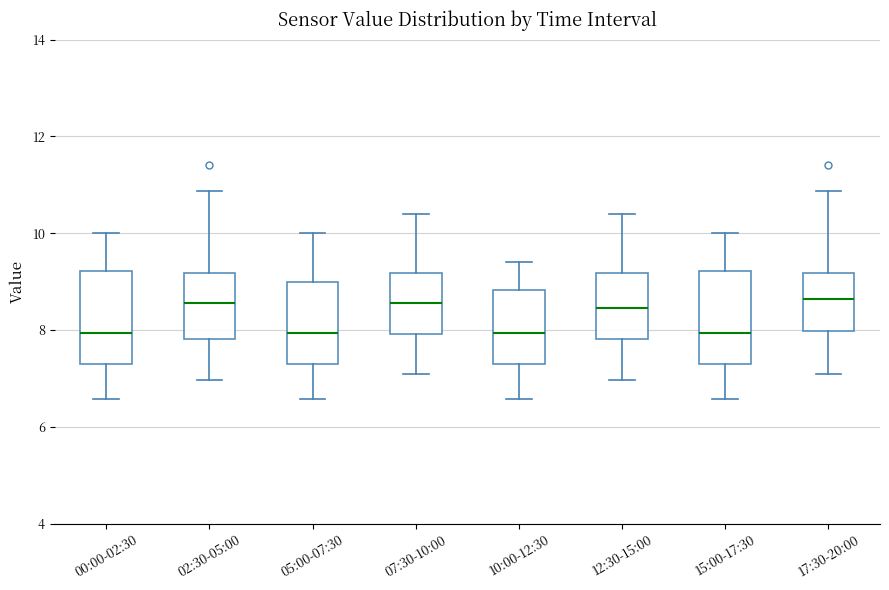

Reading left to right, read every box against the y-axis: the position of its median line, the range the box covers, and the ends of its whiskers. The values are not printed on the chart, so give them approximately, as read against the axis.

00:00-02:30: median 8.0, box 7.4 to 9.2, whiskers 6.6 to 10.0
02:30-05:00: median 8.6, box 7.8 to 9.2, whiskers 7.0 to 10.8
05:00-07:30: median 8.0, box 7.4 to 9.0, whiskers 6.6 to 10.0
07:30-10:00: median 8.6, box 8.0 to 9.2, whiskers 7.2 to 10.4
10:00-12:30: median 8.0, box 7.4 to 8.8, whiskers 6.6 to 9.4
12:30-15:00: median 8.4, box 7.8 to 9.2, whiskers 7.0 to 10.4
15:00-17:30: median 8.0, box 7.4 to 9.2, whiskers 6.6 to 10.0
17:30-20:00: median 8.6, box 8.0 to 9.2, whiskers 7.2 to 10.8